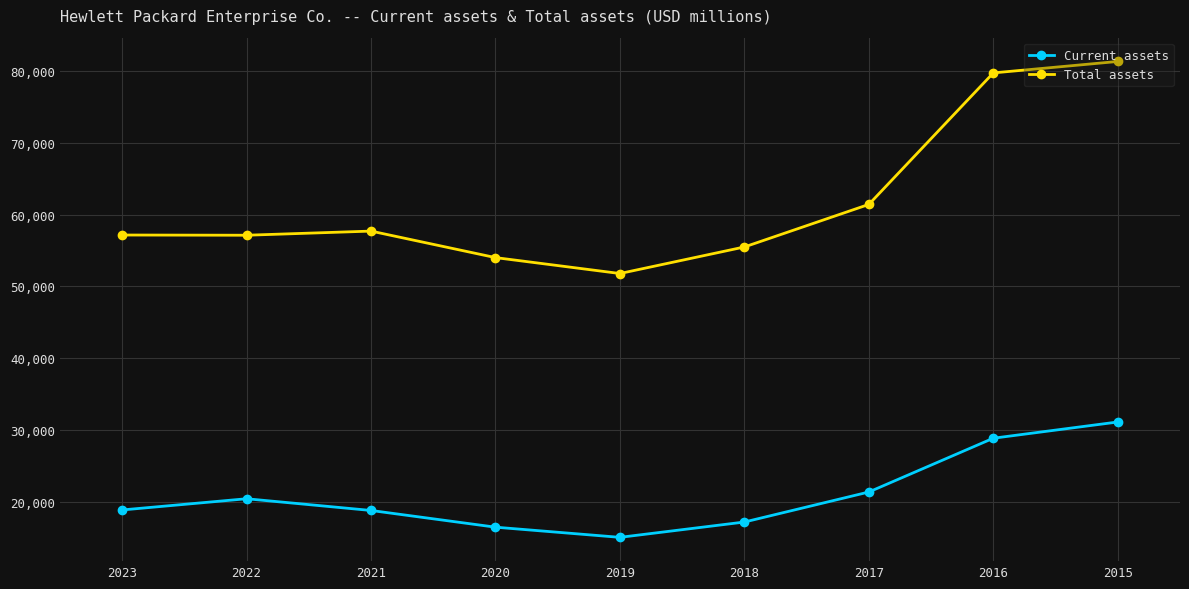

True or false: Total assets has a value of 57123 at 2022.

True